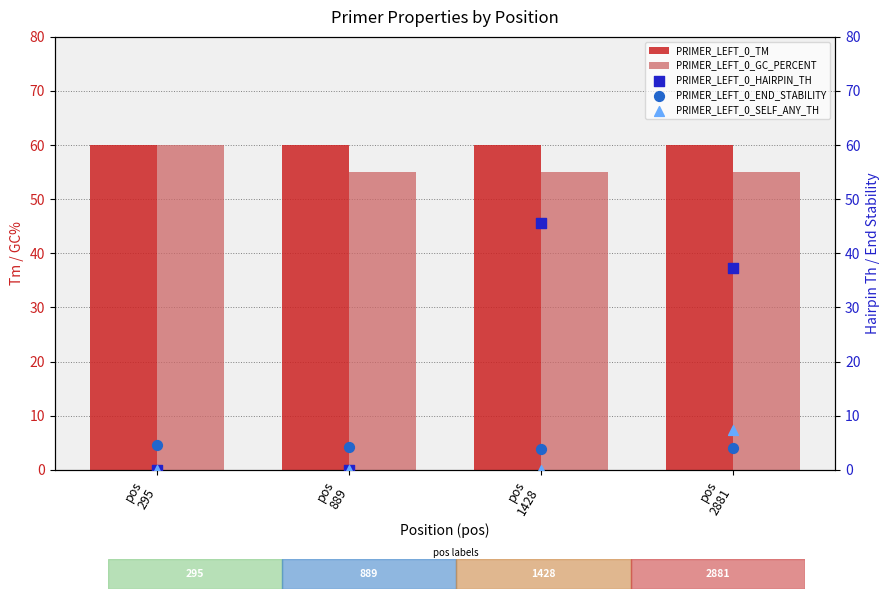

Is the value of PRIMER_LEFT_0_TM at pos
1428 greater than the value of PRIMER_LEFT_0_GC_PERCENT at pos
889?

Yes